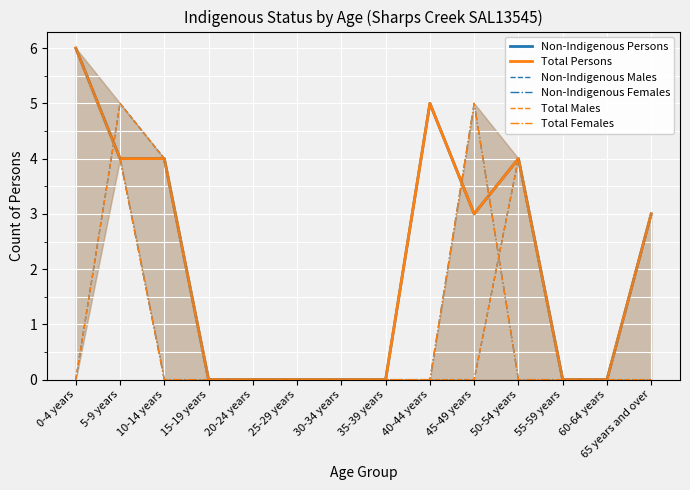

At which category is the sum across all series the highest?

5-9 years